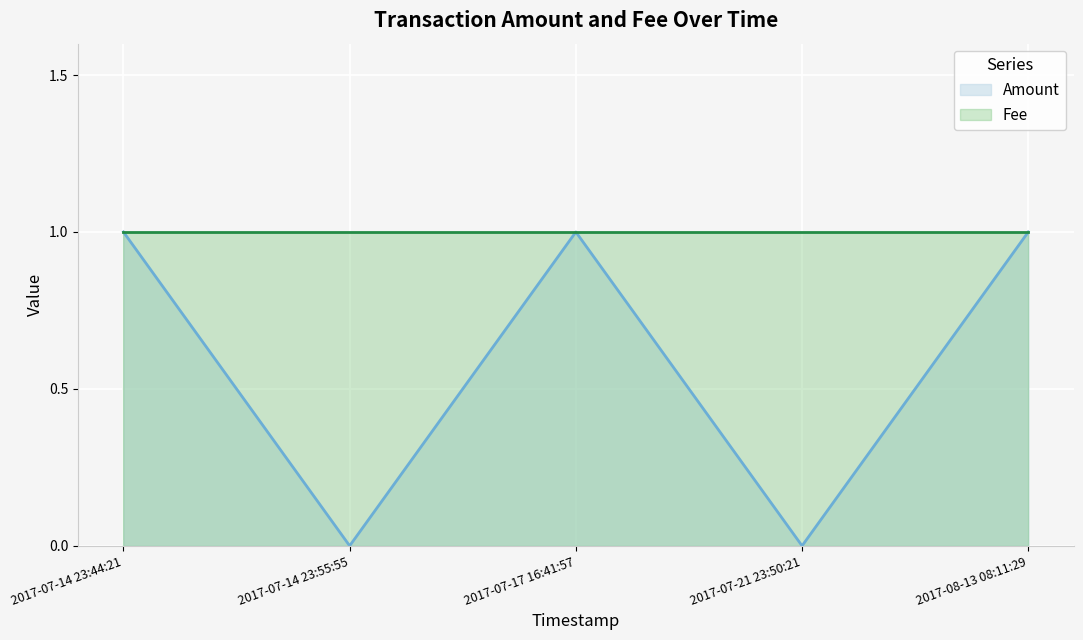

True or false: the data shows 1 at 2017-08-13 08:11:29.

False